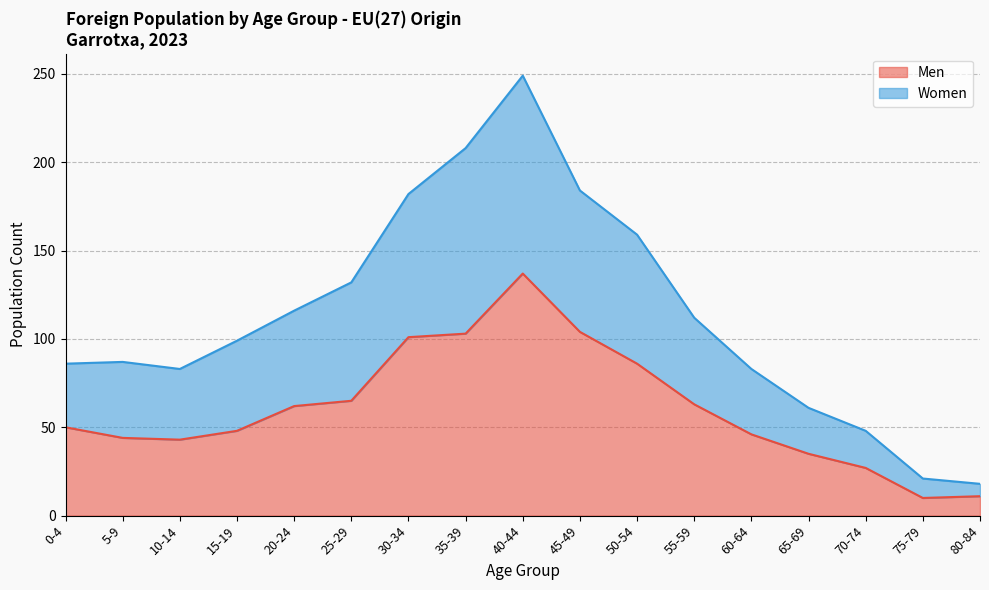

True or false: Women and Men intersect in this chart.

False